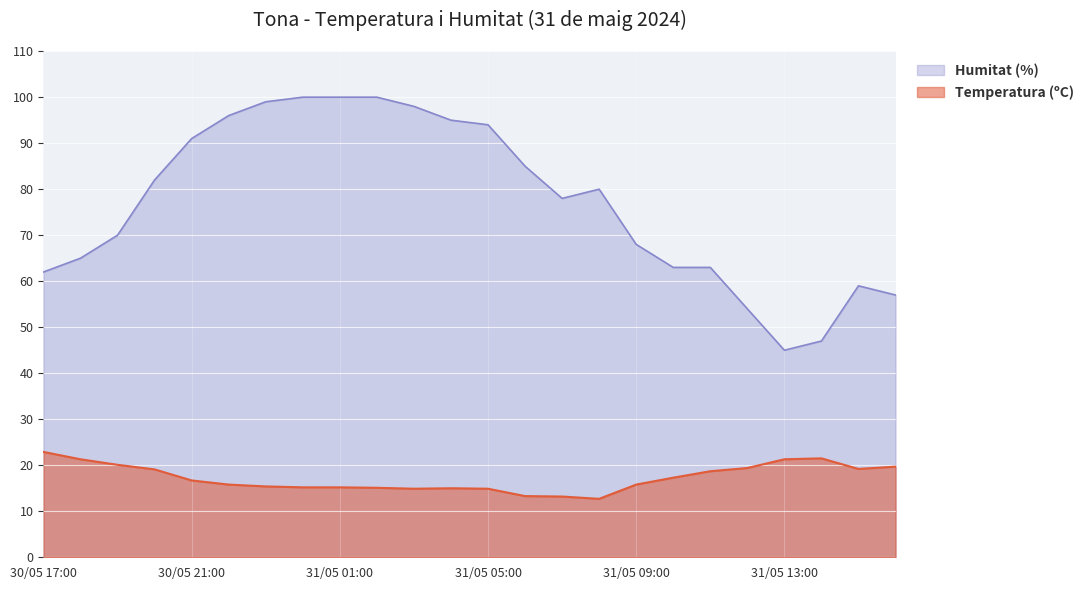

How many interior local valleys does the Temperatura (ºC) series have?

3